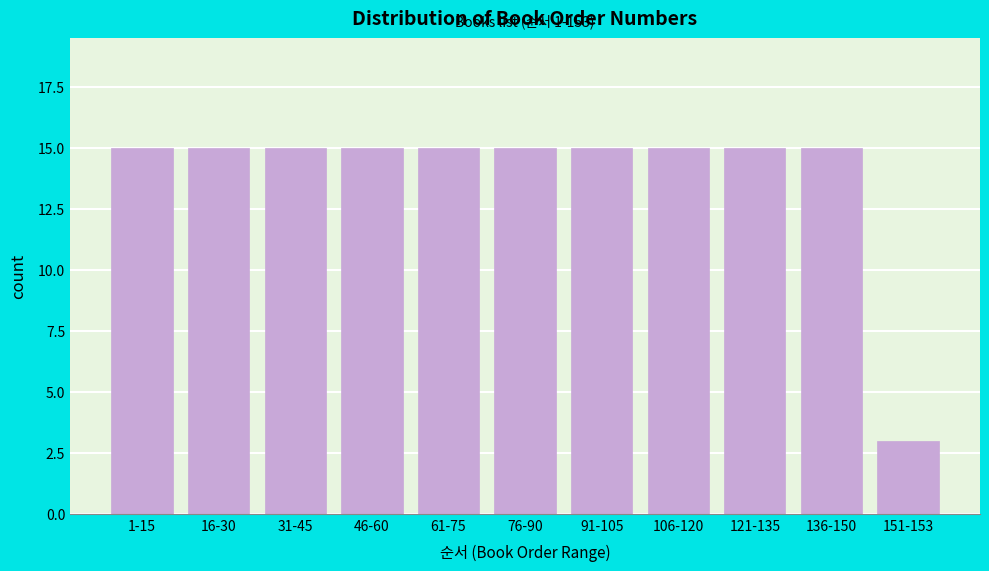

Reading left to right, list all the values displayed in this chart.

1-15=15	16-30=15	31-45=15	46-60=15	61-75=15	76-90=15	91-105=15	106-120=15	121-135=15	136-150=15	151-153=3